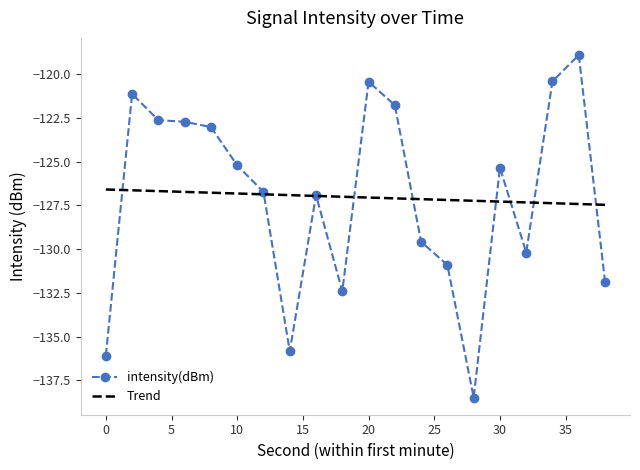

What is the minimum value for Trend?

-127.5